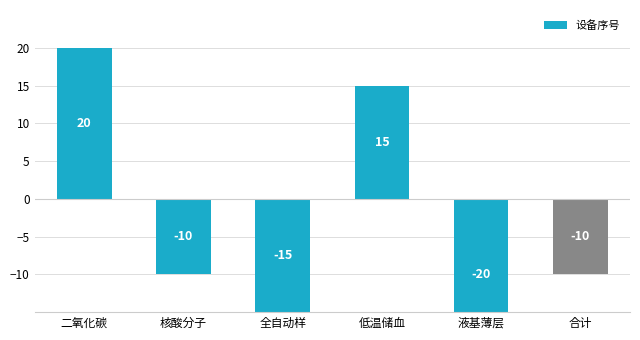

Reading left to right, extract all data points from this chart.

20	-10	-15	15	-20	-10